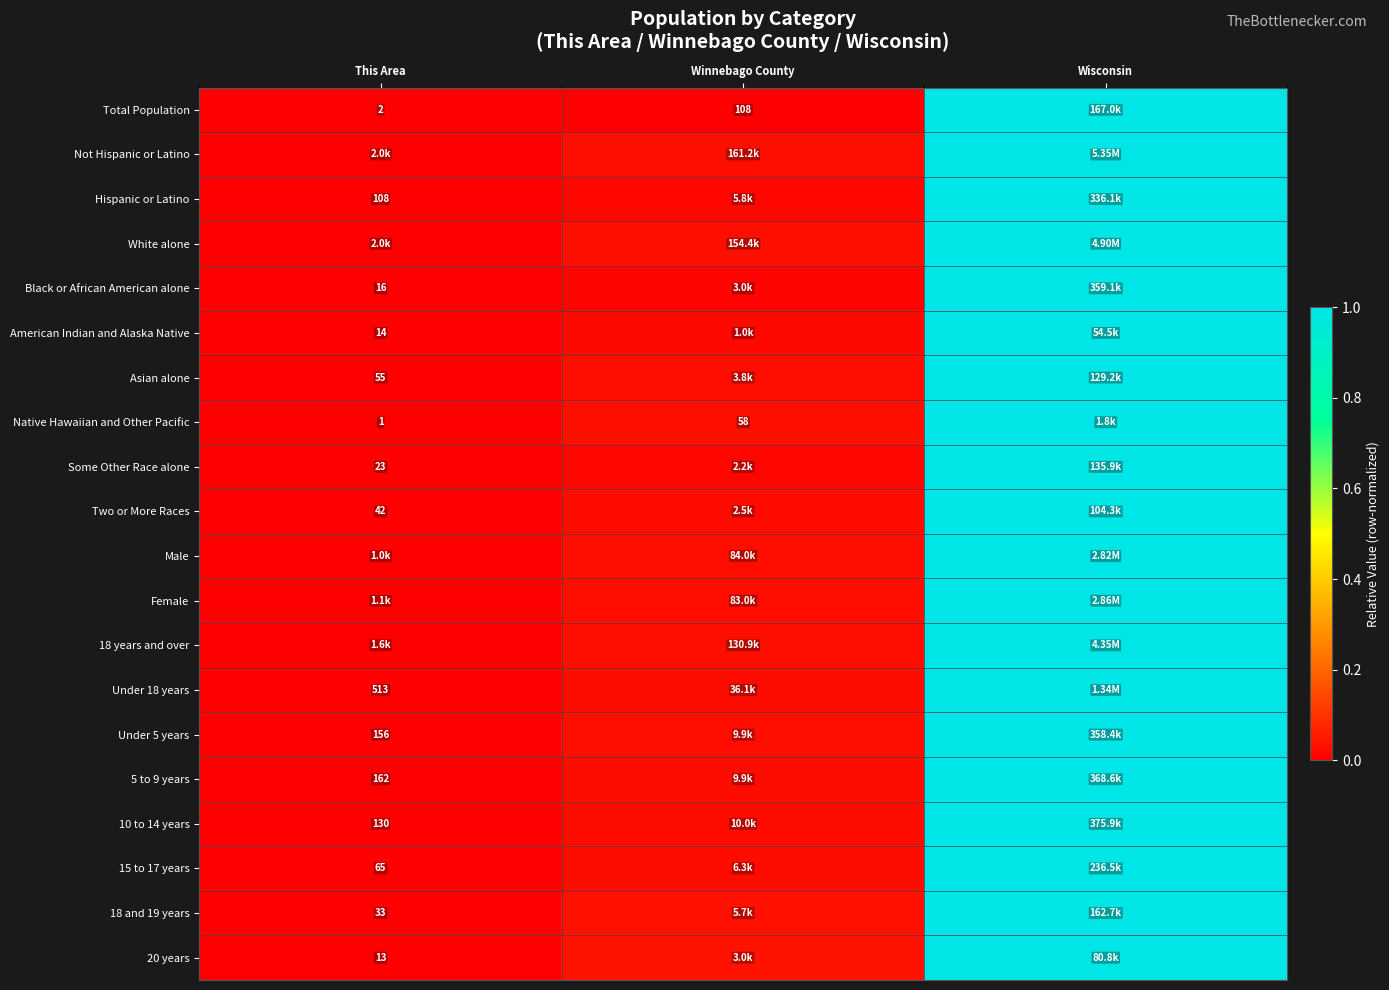

What is the maximum value shown in the chart?

1.0